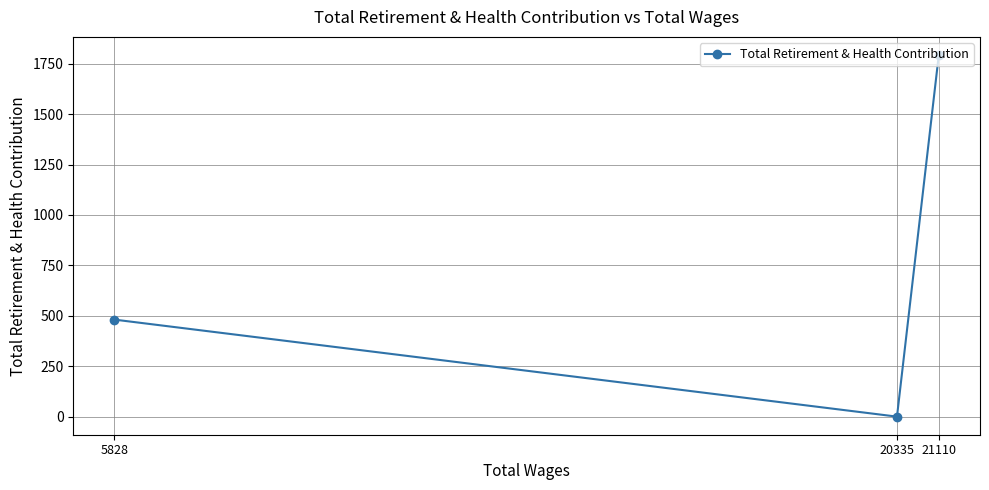

The chart shows a value of 2737 at 21110. True or false?

False